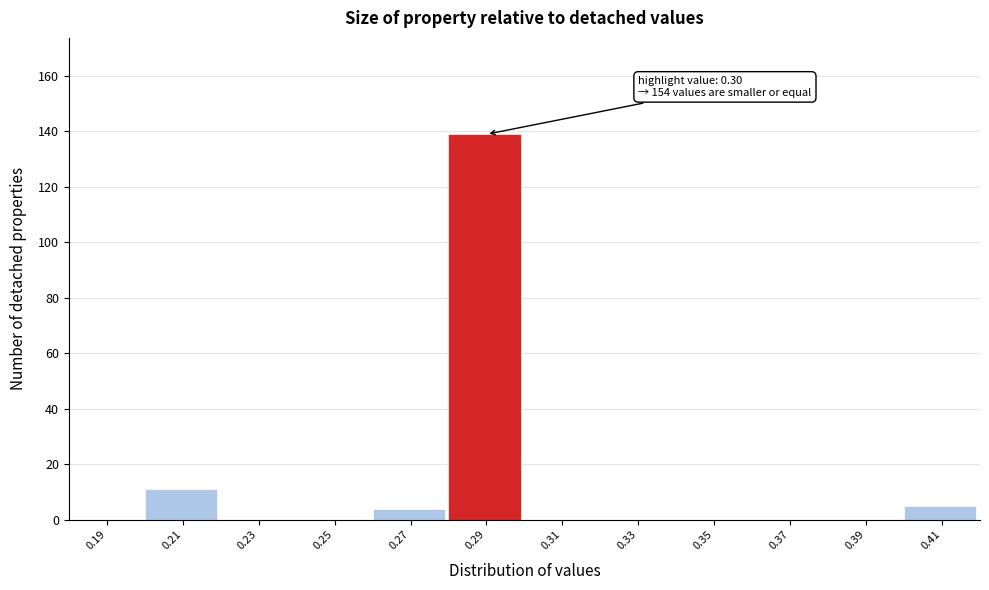

Over which range of the x-axis is the bar tallest?

0.28 to 0.30